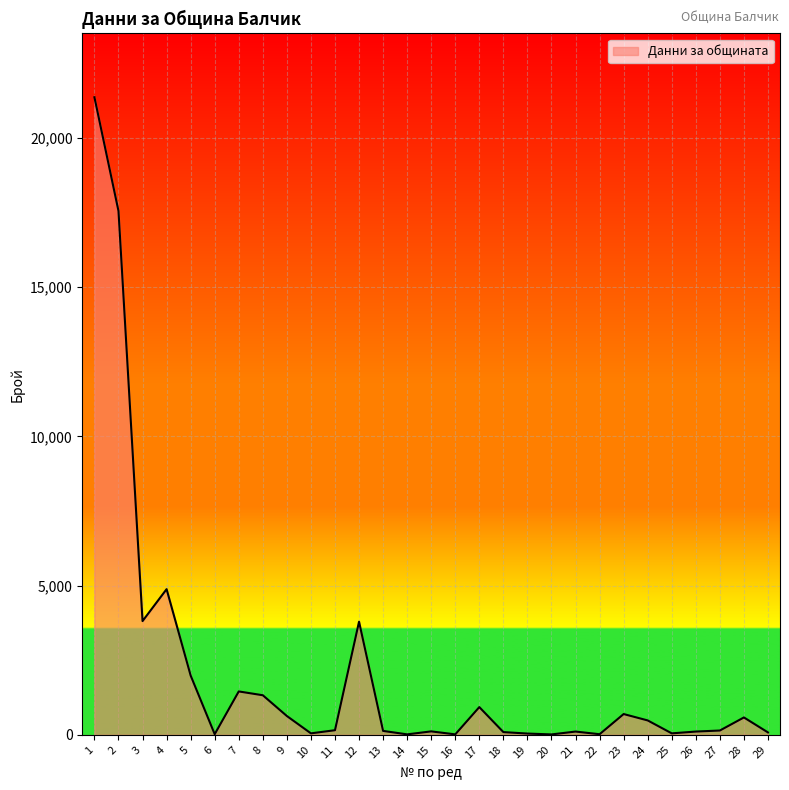

What is the maximum value shown in the chart?

21370